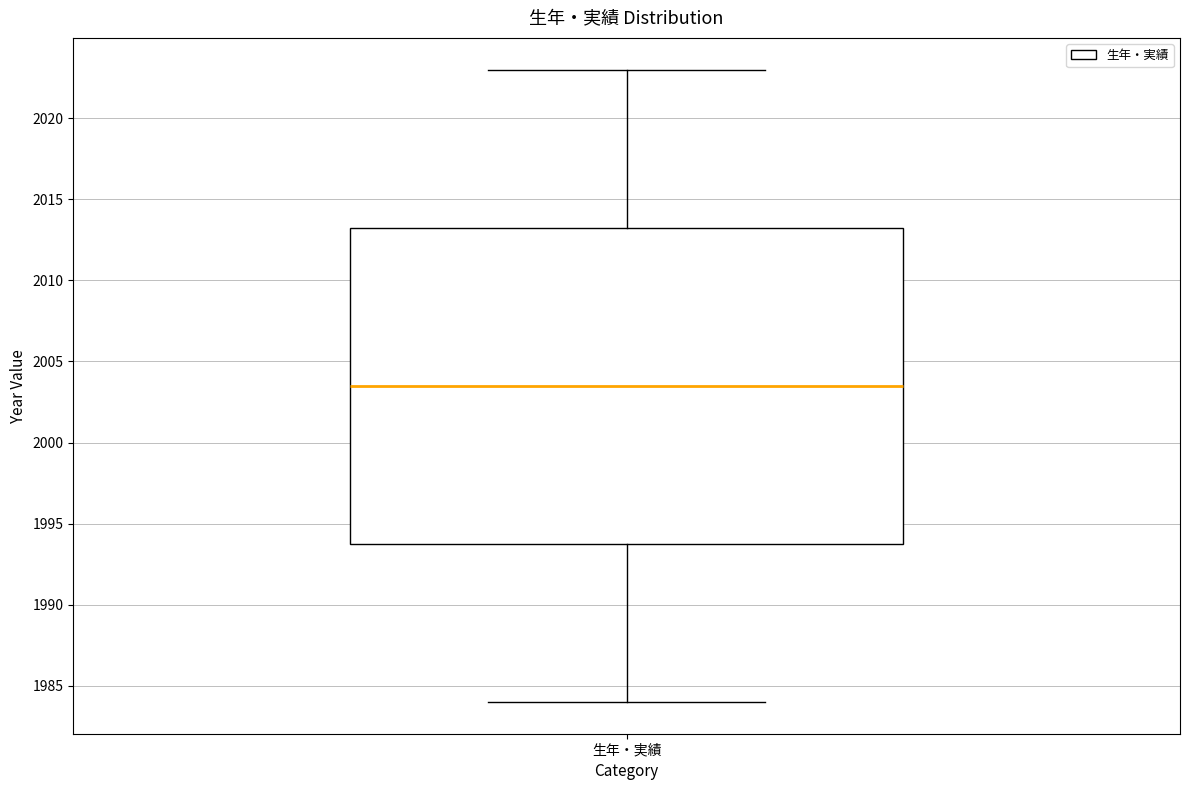

Transcribe this box plot: give where the median line is, the range the box spans, and where the two whiskers end, as read against the y-axis. The values are not printed on the chart, so give them approximately, as read against the axis.

median 2003.5, box 1994.0 to 2013.5, whiskers 1984.0 to 2023.0